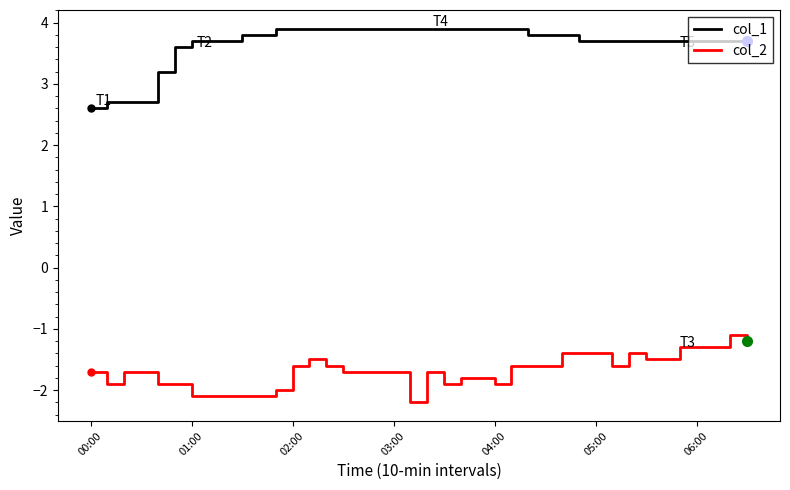

True or false: col_1 and col_2 intersect in this chart.

False